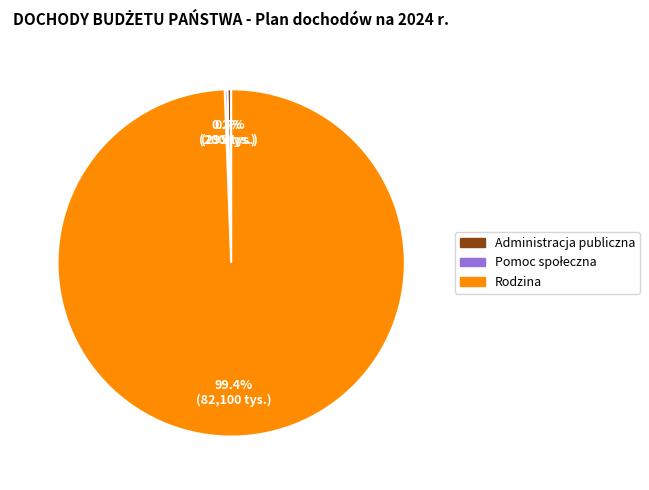

Which slice is the largest?

Rodzina